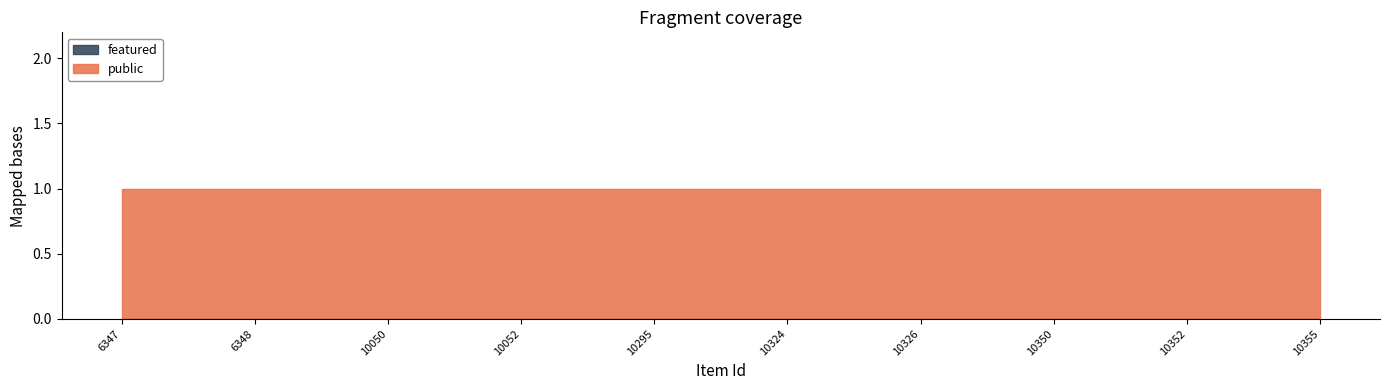

At how many categories does at least one series exceed 0?

10